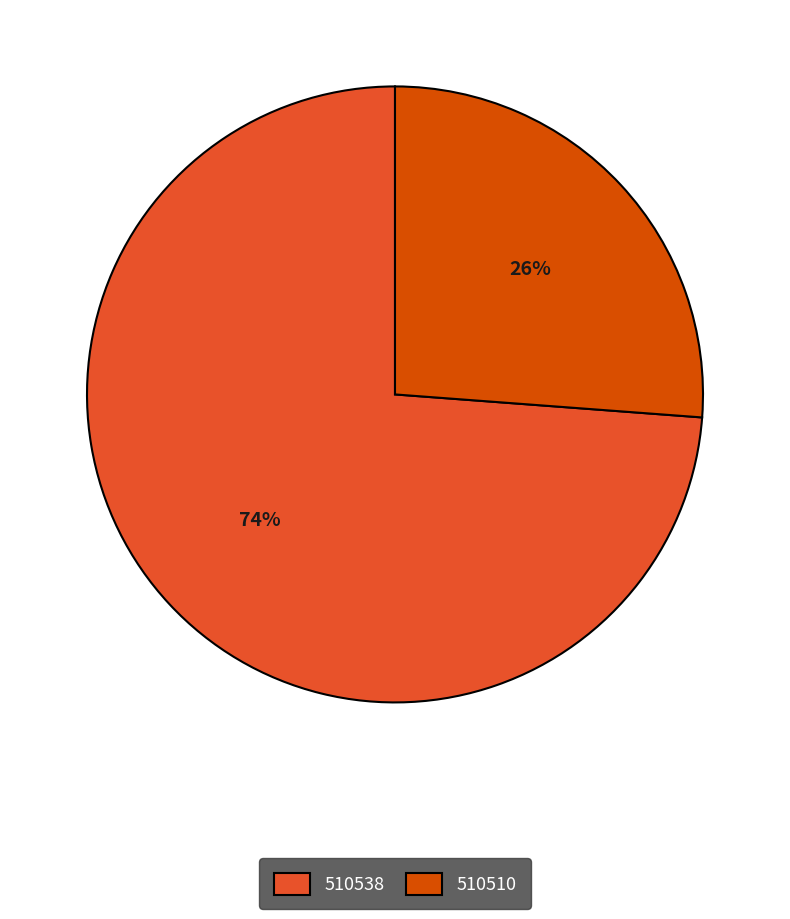

Rank the categories by value from lowest to highest.

510510, 510538